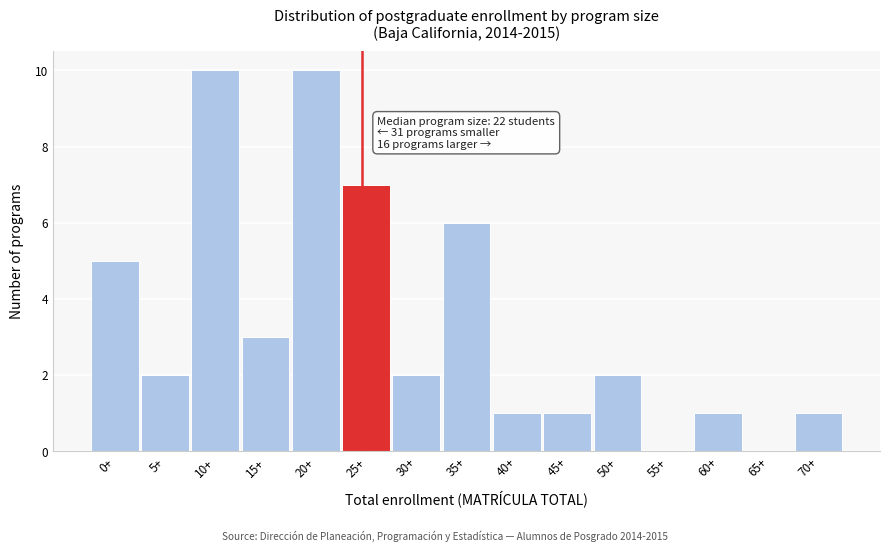

Reading right to left, list all the values displayed in this chart.

70+=1	65+=0	60+=1	55+=0	50+=2	45+=1	40+=1	35+=6	30+=2	25+=7	20+=10	15+=3	10+=10	5+=2	0+=5